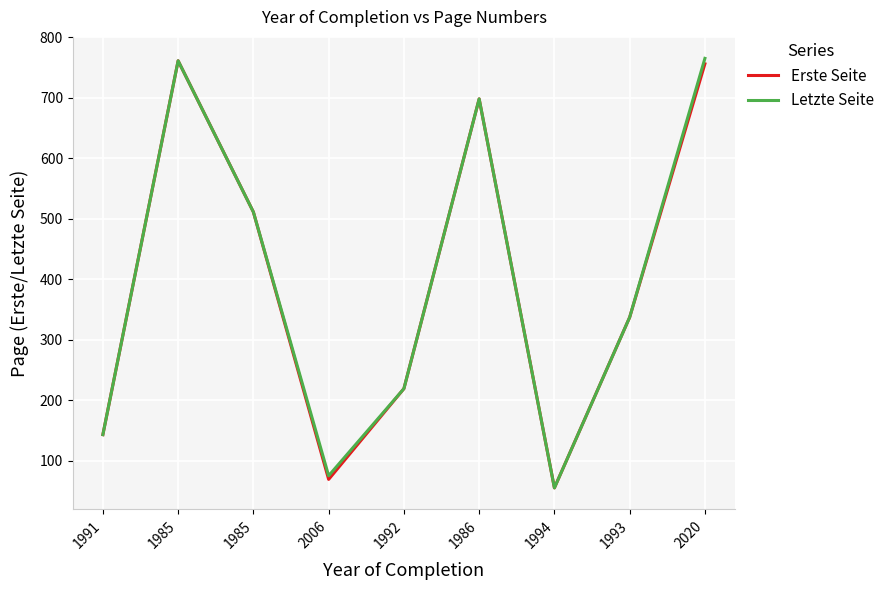

Where is the first local minimum for Erste Seite?

2006